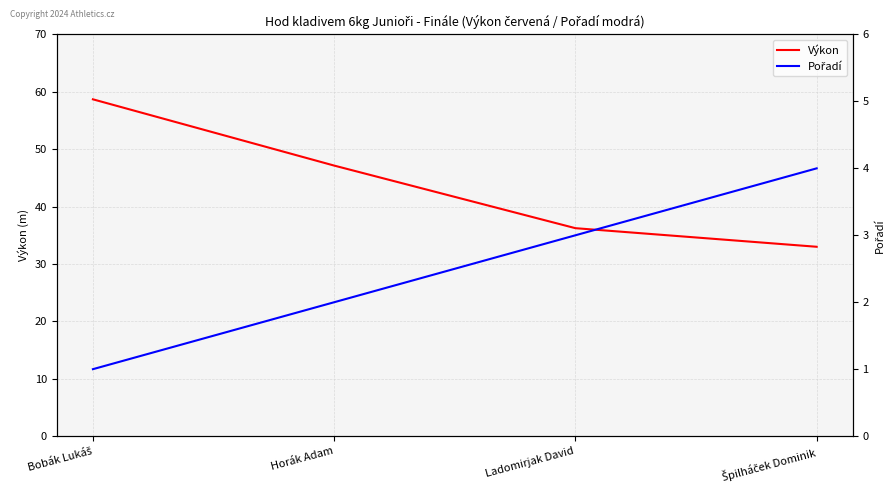

The value of Pořadí at Špilháček Dominik is 5.5. True or false?

False